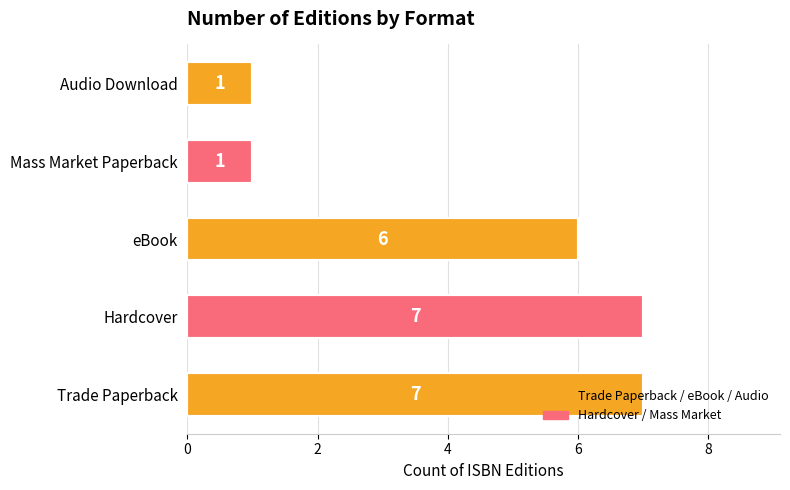

Count the values in the range 1 to 7.

5